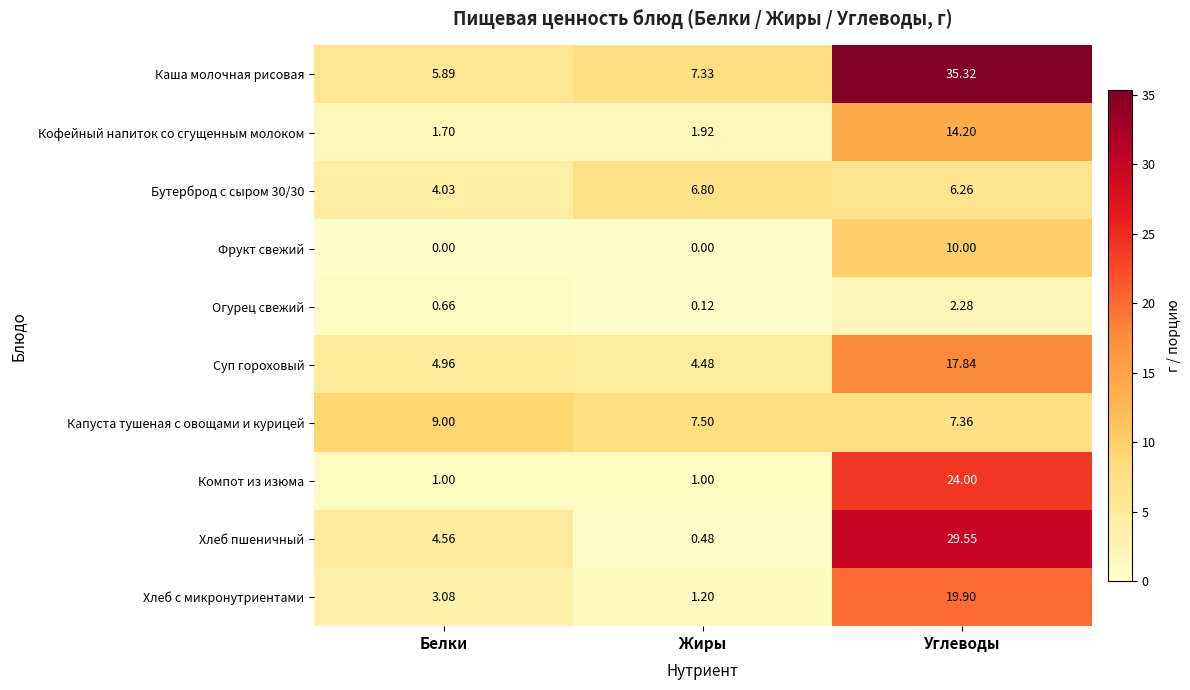

At which category is the sum across all series the highest?

Углеводы